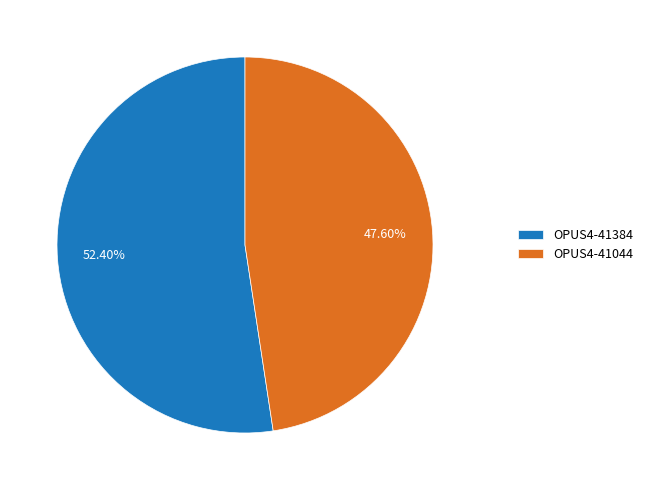

What percentage is the OPUS4-41044 slice, to the nearest percent?

48%